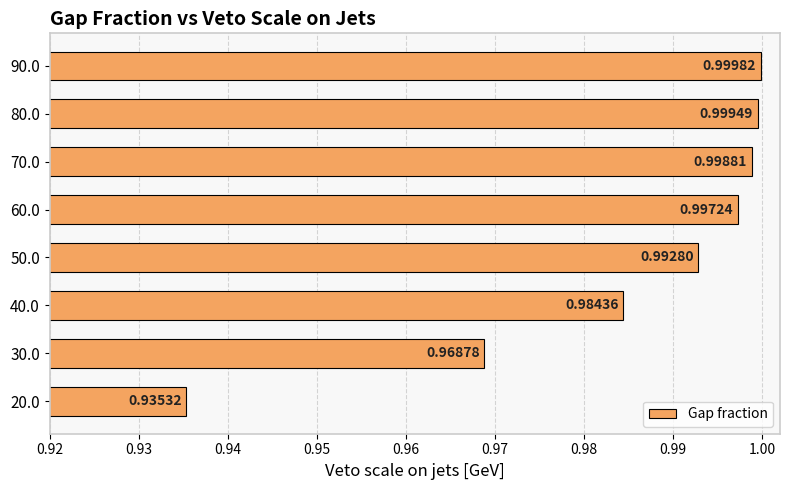

Rank the categories by value from lowest to highest.

20.0, 30.0, 40.0, 50.0, 60.0, 70.0, 80.0, 90.0